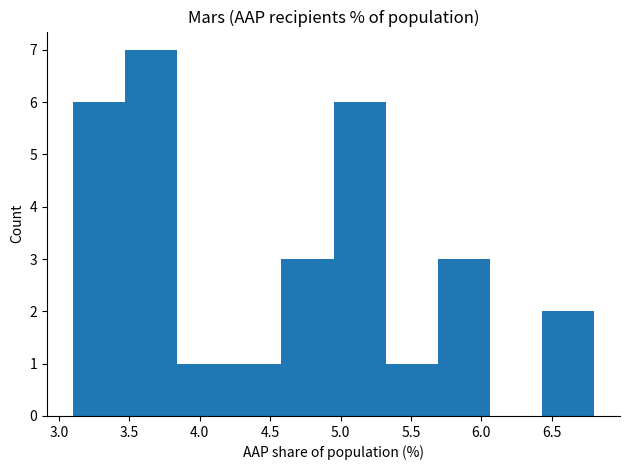

What is the height of the bar covering 4.95 to 5.32 on the x-axis? Neither the bar edges nor the heights are printed on the chart, so give them approximately, as read against the axes.

6